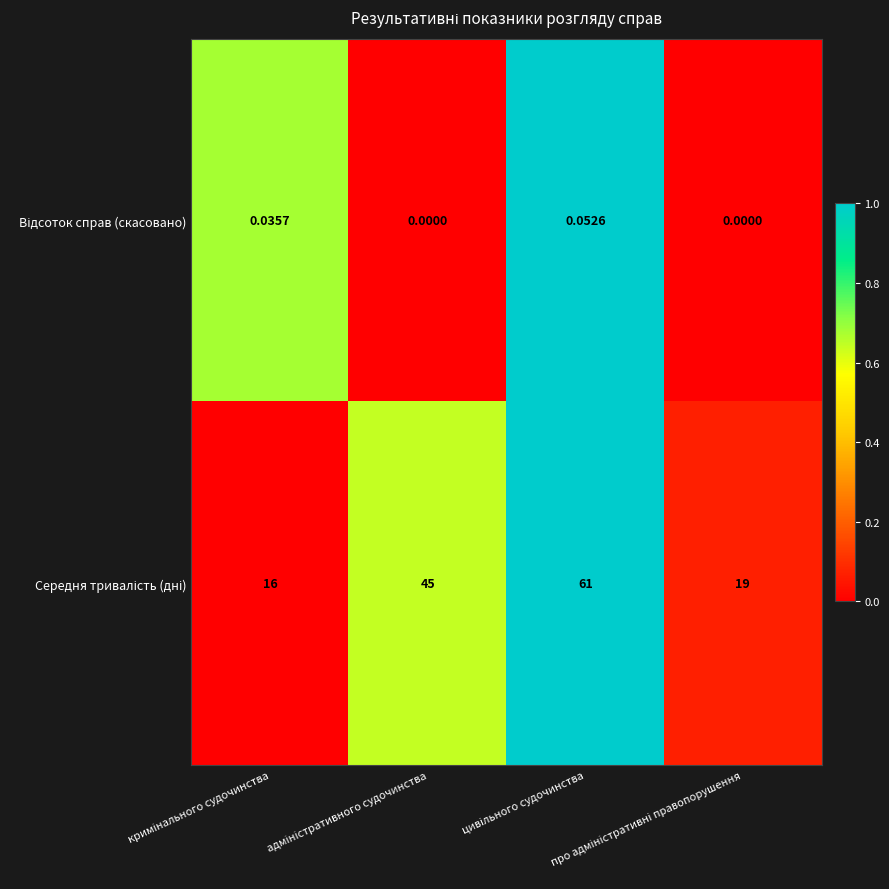

At how many categories does at least one series exceed 0?

4